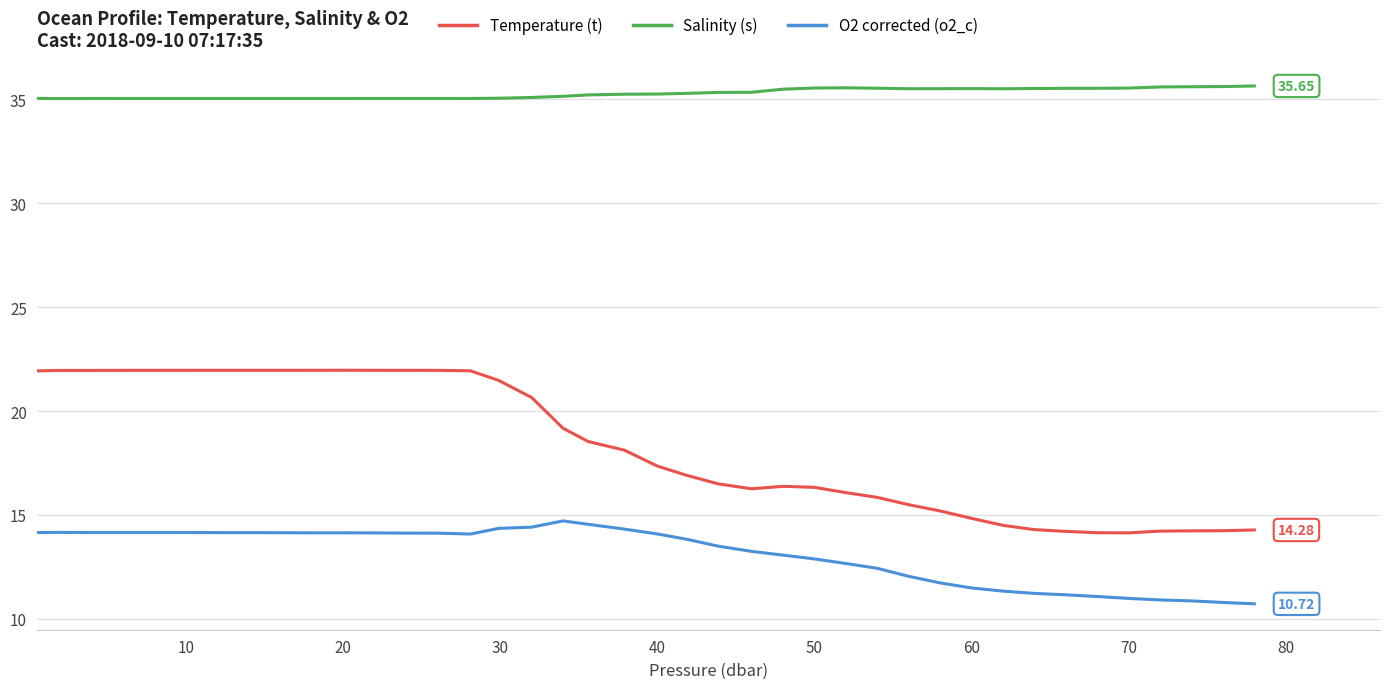

Rank the series by their maximum value, from lowest to highest.

O2 corrected (o2_c), Temperature (t), Salinity (s)